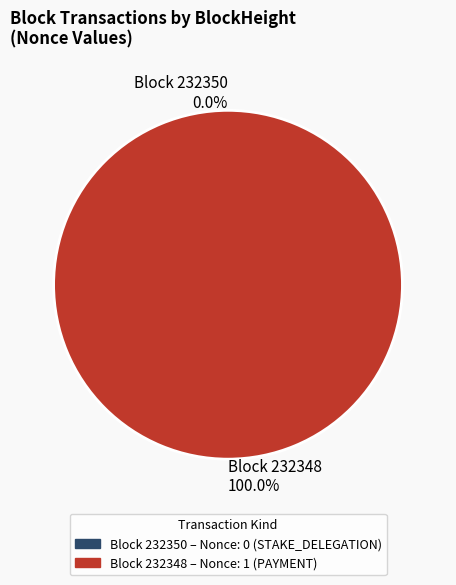

True or false: 232350 accounts for 0% of the total.

True